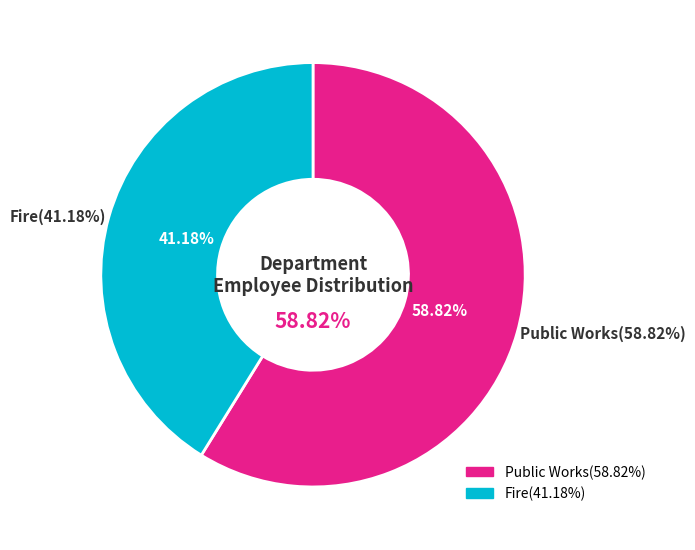

To the nearest percent, what is the difference between the largest and smallest slice percentages?

18%